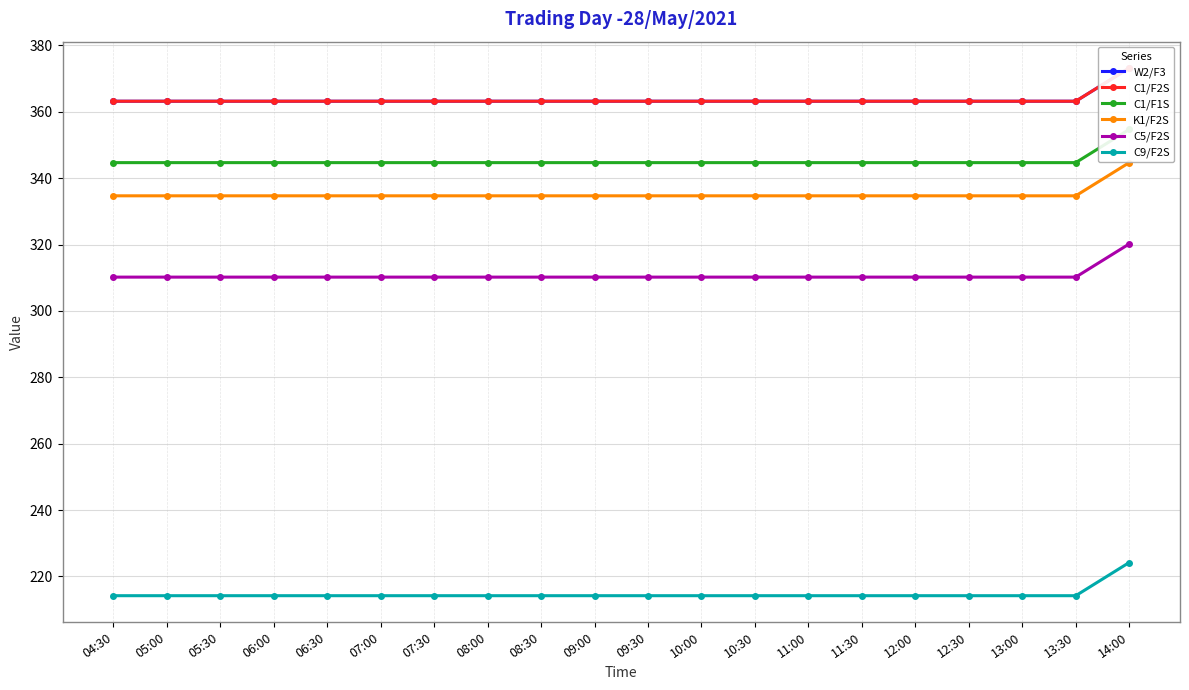

Which series has the largest total across all categories?

W2/F3